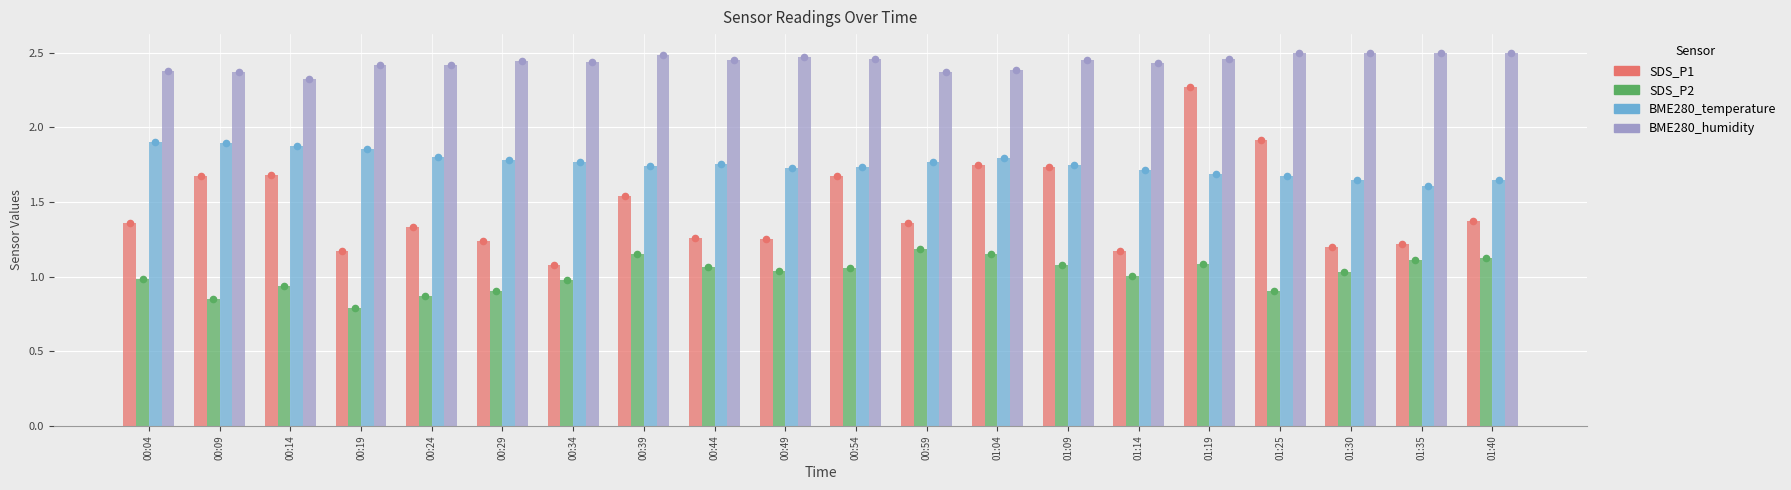

At which category is the sum across all series the highest?

01:19